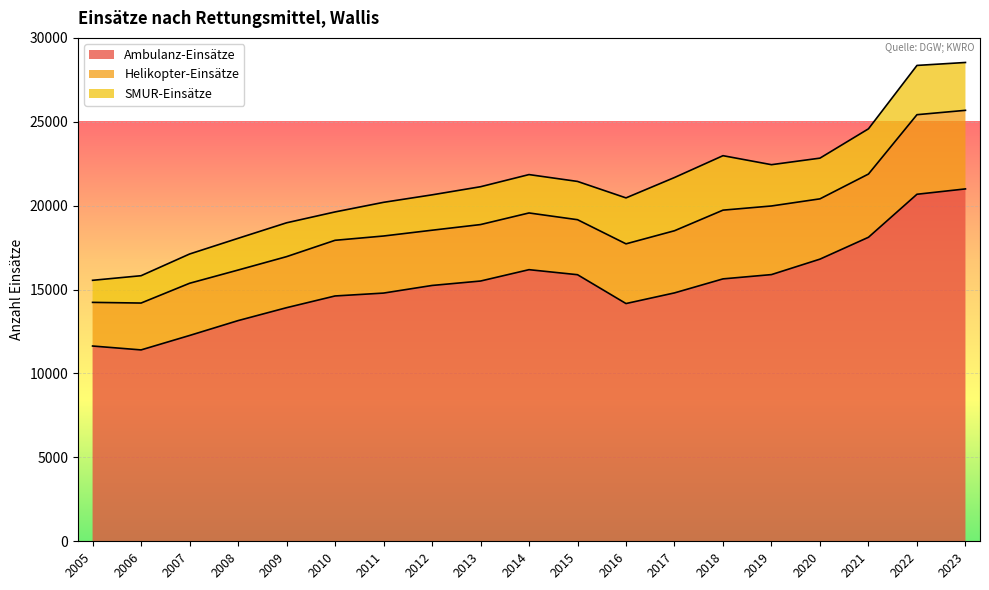

True or false: Helikopter-Einsätze and SMUR-Einsätze cross at least once.

False